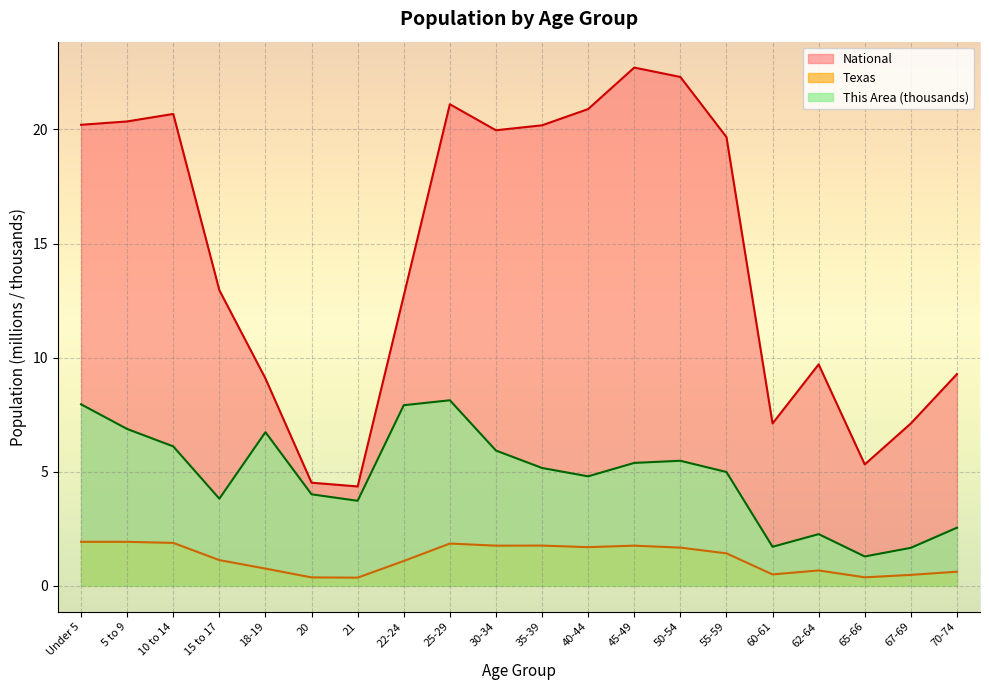

At which category is the sum across all series the highest?

25-29